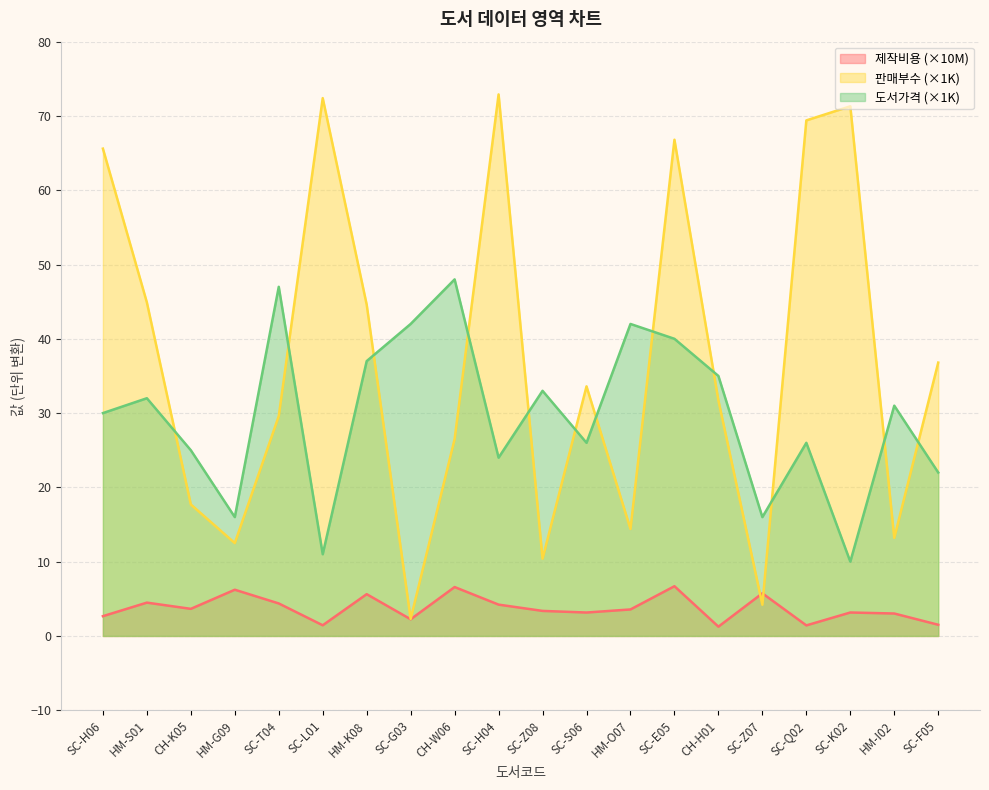

Is the value of 제작비용 at SC-T04 greater than the value of 판매부수 at CH-W06?

No